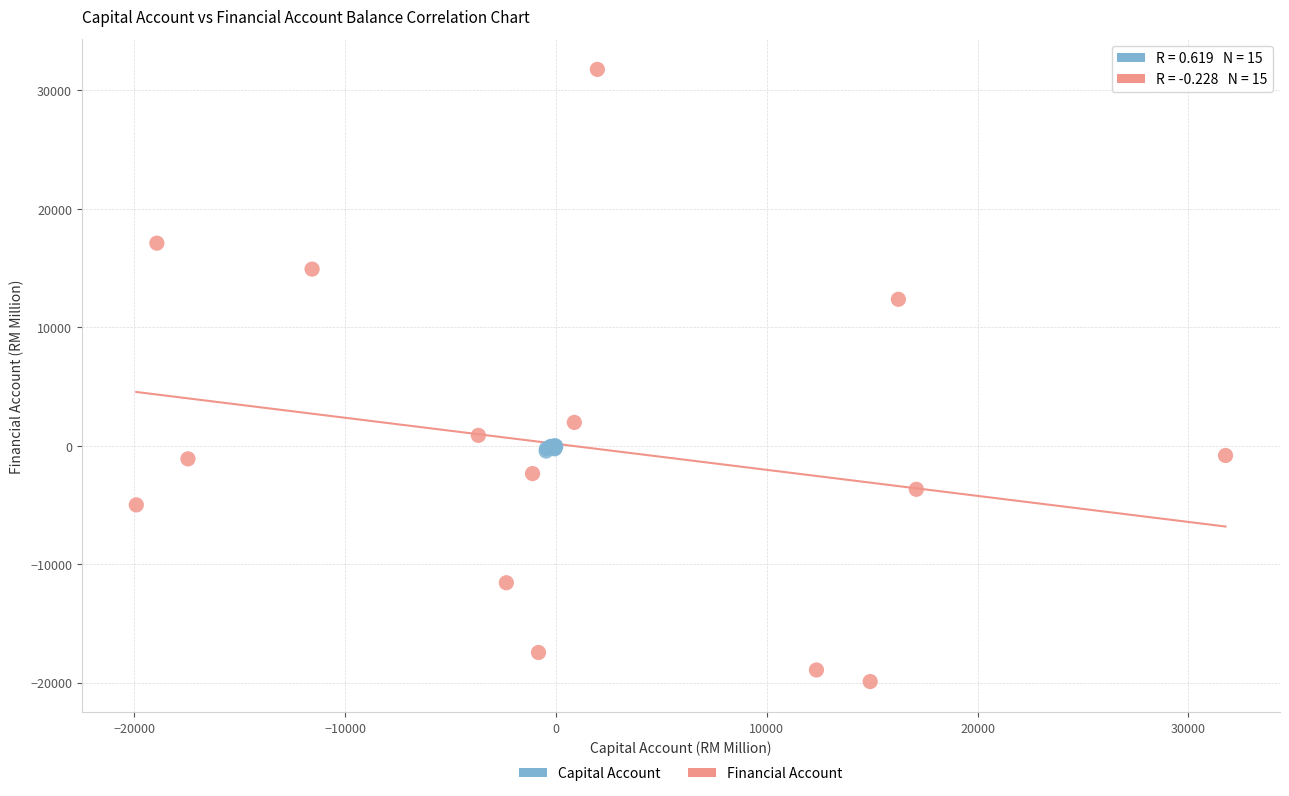

Which series has the widest spread of Y values?

Financial Account